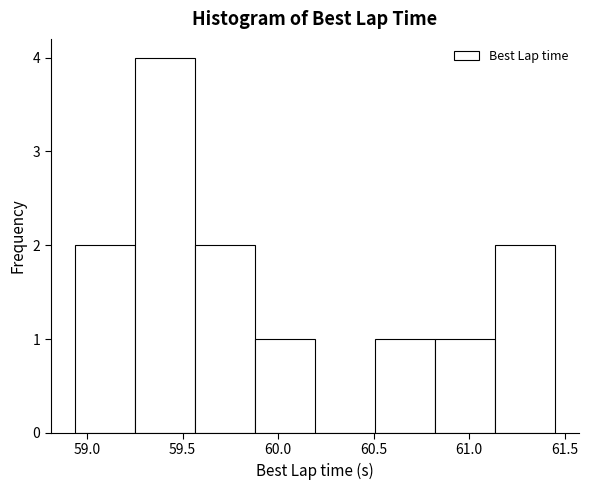

How tall is the bar that spans 60.80 to 61.15 on the x-axis? Neither the bar edges nor the heights are printed on the chart, so give them approximately, as read against the axes.

1